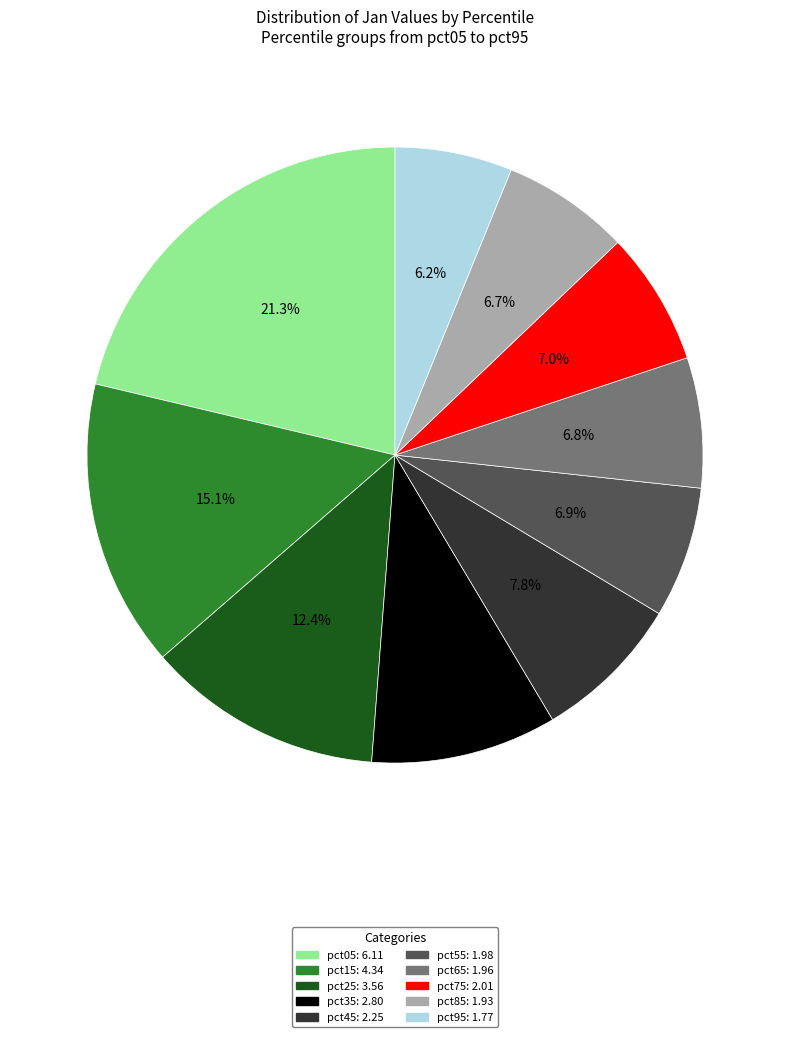

Between pct35 and pct45, which is larger?

pct35